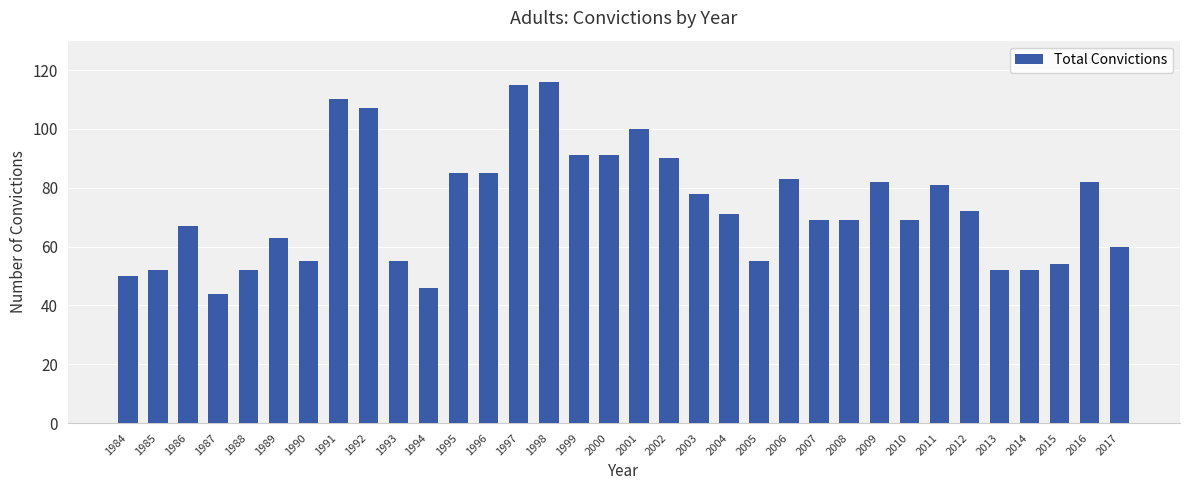

What is the value of the 19th bar from the left?

90